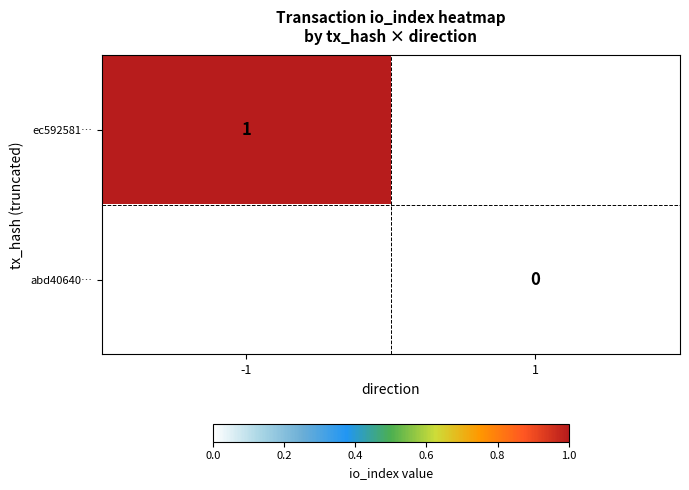

The ec592581… series shows 1 at -1. True or false?

True